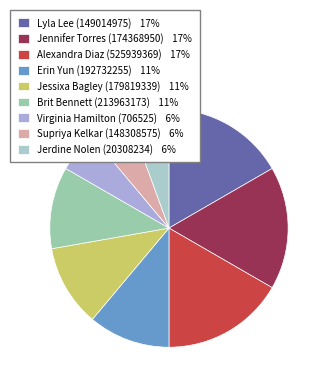

To the nearest percent, what percentage of the pie is Brit Bennett (213963173)?

11%